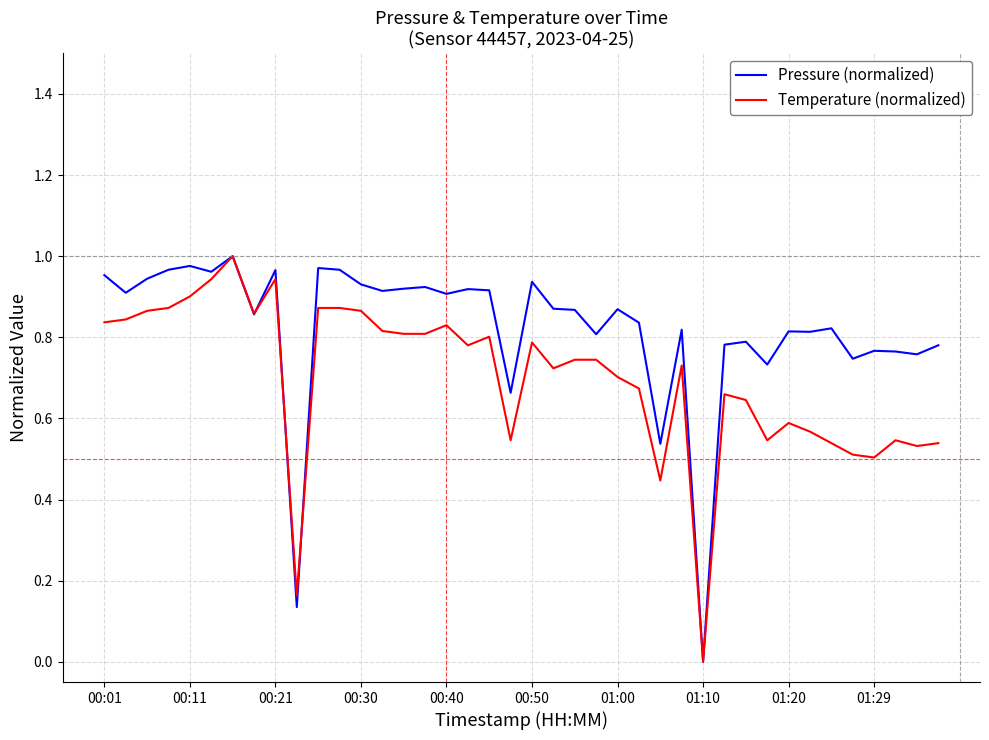

Which series has the largest total across all categories?

Pressure (normalized)